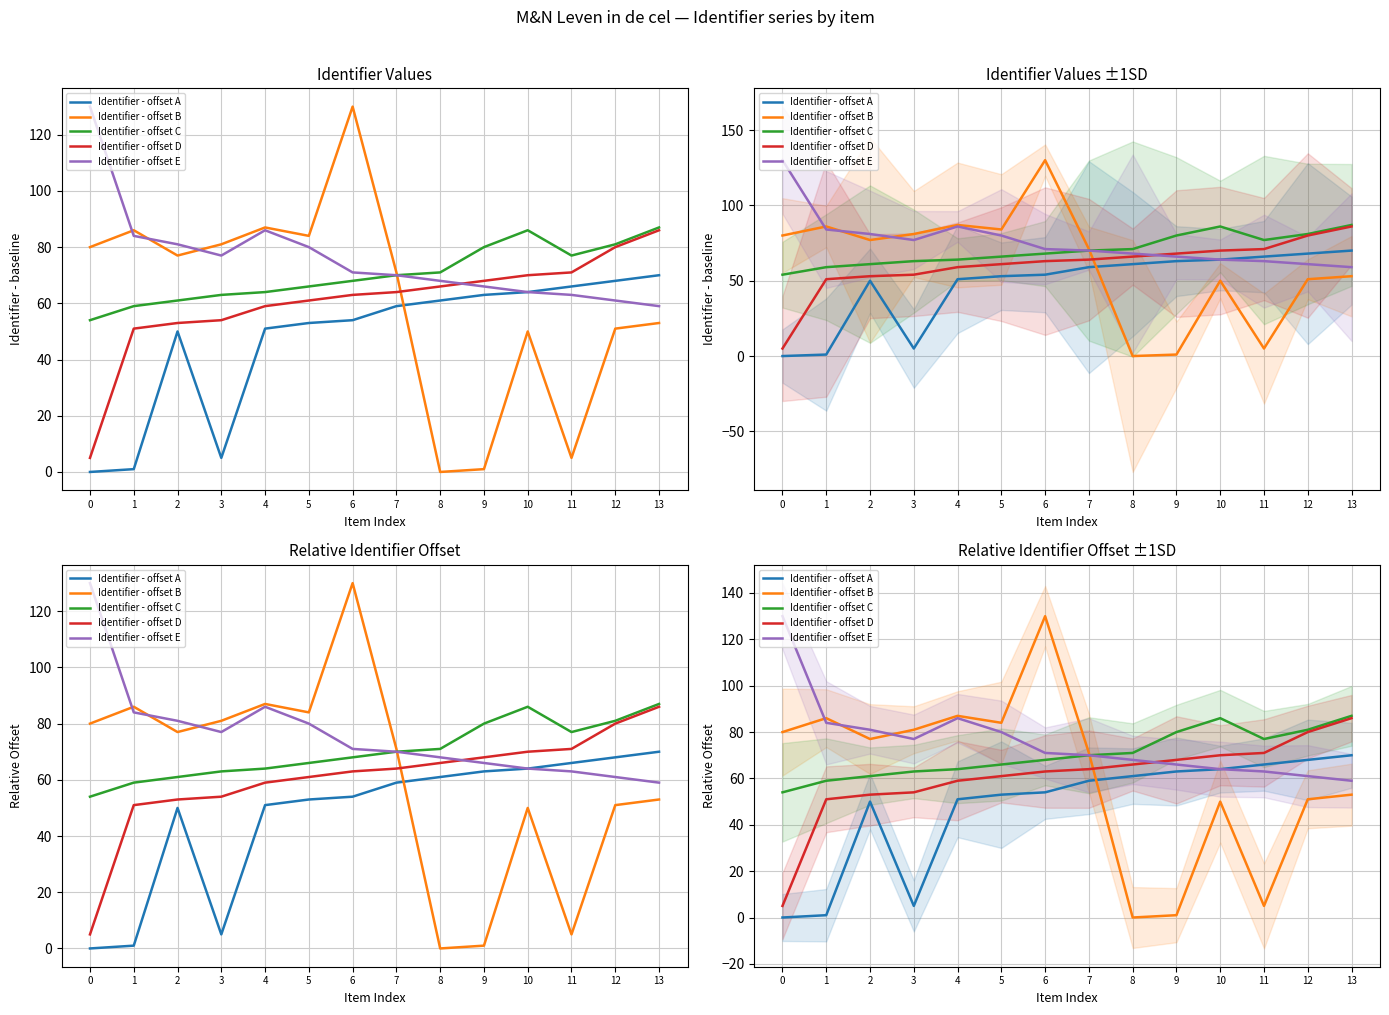

Between which two adjacent categories do Identifier - offset E and Identifier - offset D first intersect?

8 and 9